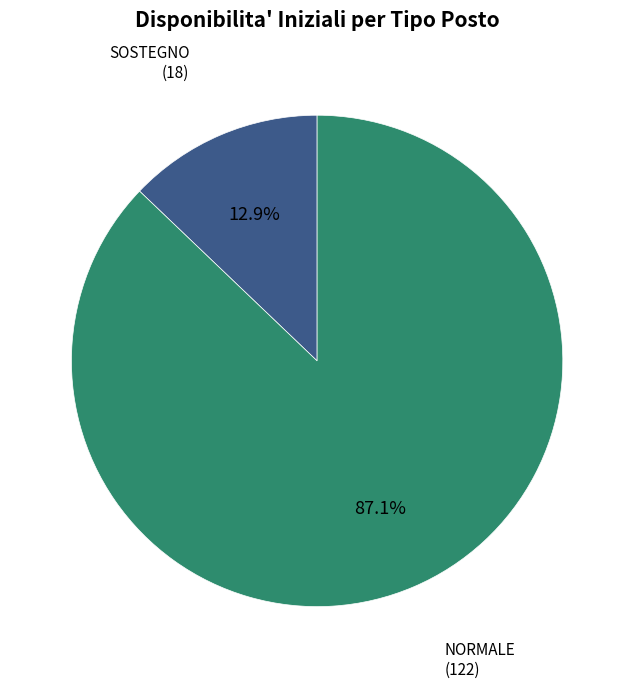

What percentage is the SOSTEGNO slice, to the nearest percent?

13%